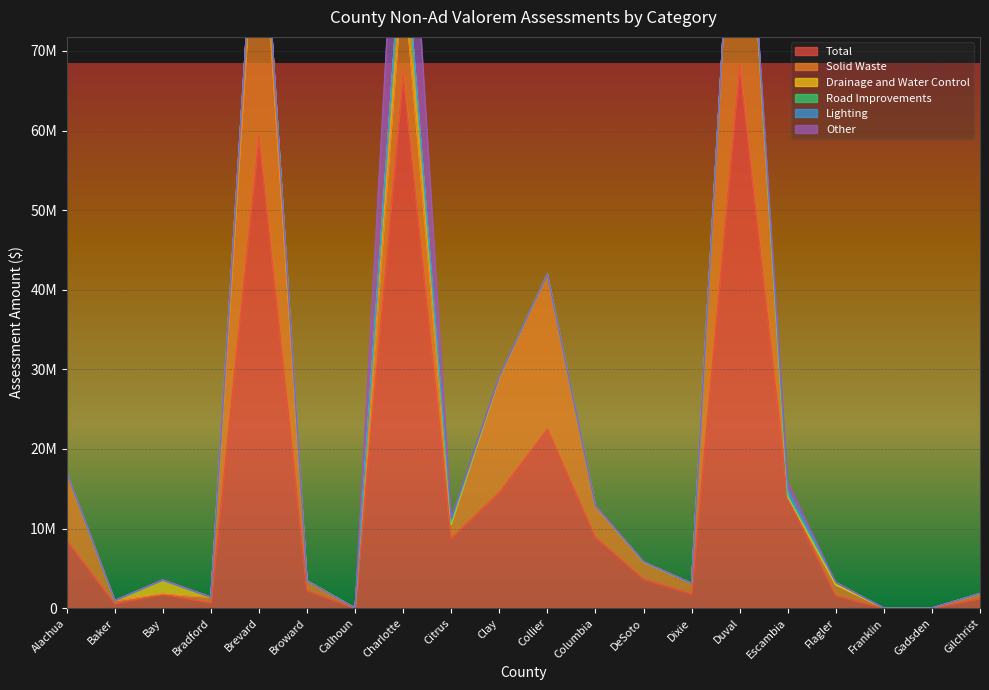

How many distinct data groups are displayed?

6